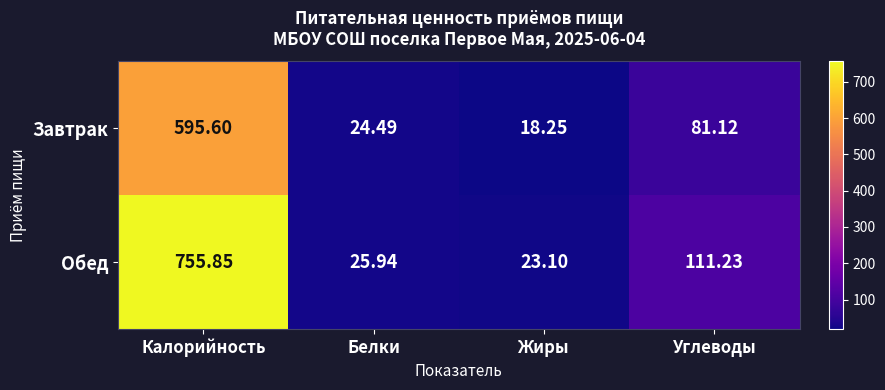

What is the total value across all series at Углеводы?

192.4